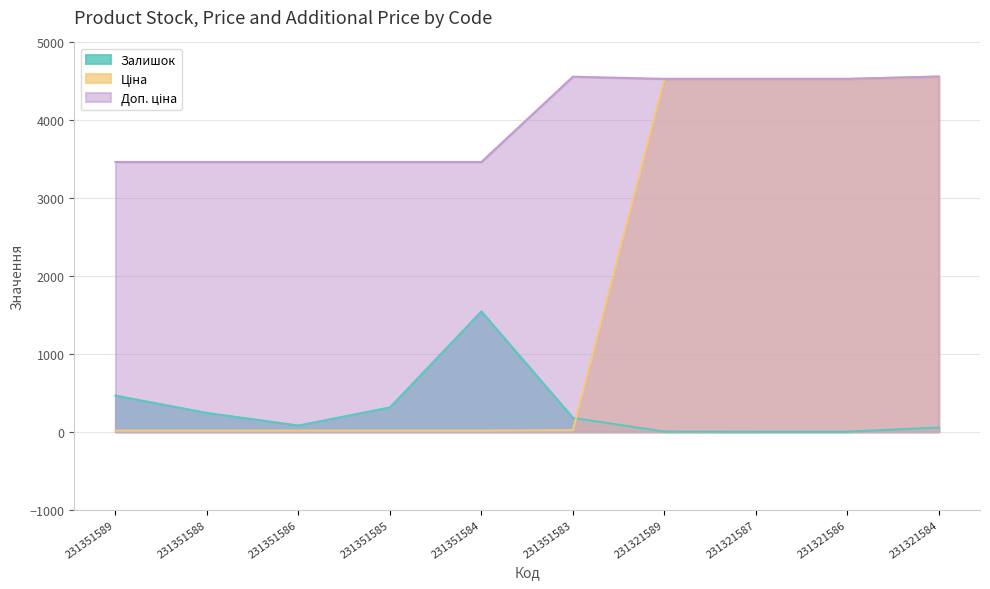

Reading left to right, what are all the values shown in this chart?

Залишок: 231351589=465.0	231351588=242.0	231351586=81.0	231351585=313.0	231351584=1545.0	231351583=179.0	231321589=3.0	231321587=2.0	231321586=2.0	231321584=55.0
Ціна: 231351589=15.4	231351588=15.4	231351586=15.4	231351585=15.4	231351584=15.4	231351583=20.3	231321589=4531.8	231321587=4531.8	231321586=4531.8	231321584=4561.6
Доп. ціна: 231351589=3465.0	231351588=3465.0	231351586=3465.0	231351585=3465.0	231351584=3465.0	231351583=4560.0	231321589=4532.0	231321587=4532.0	231321586=4532.0	231321584=4562.0